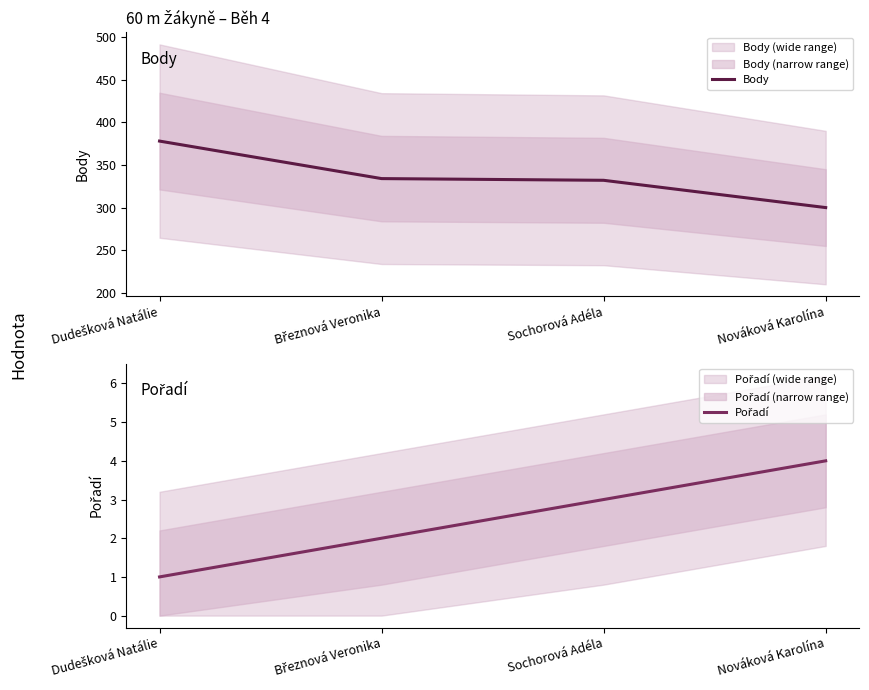

List the series in order of their peak value, highest first.

Body, Pořadí